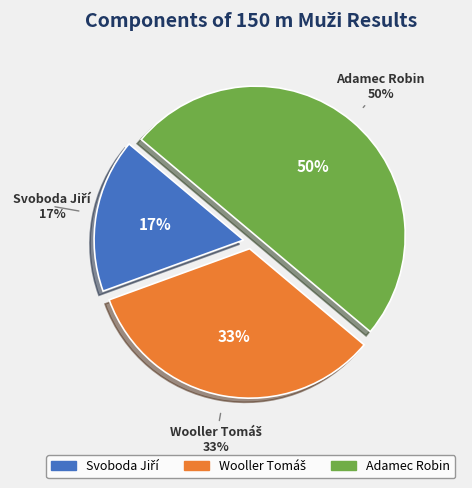

What percentage is NOT represented by Svoboda Jiří?

83.3%